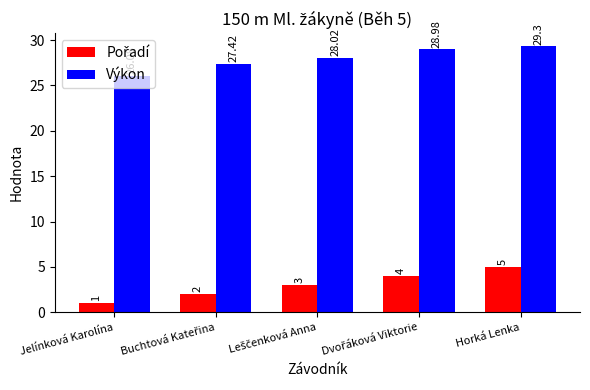

Which category has the lowest value in the Výkon series?

Jelínková Karolína